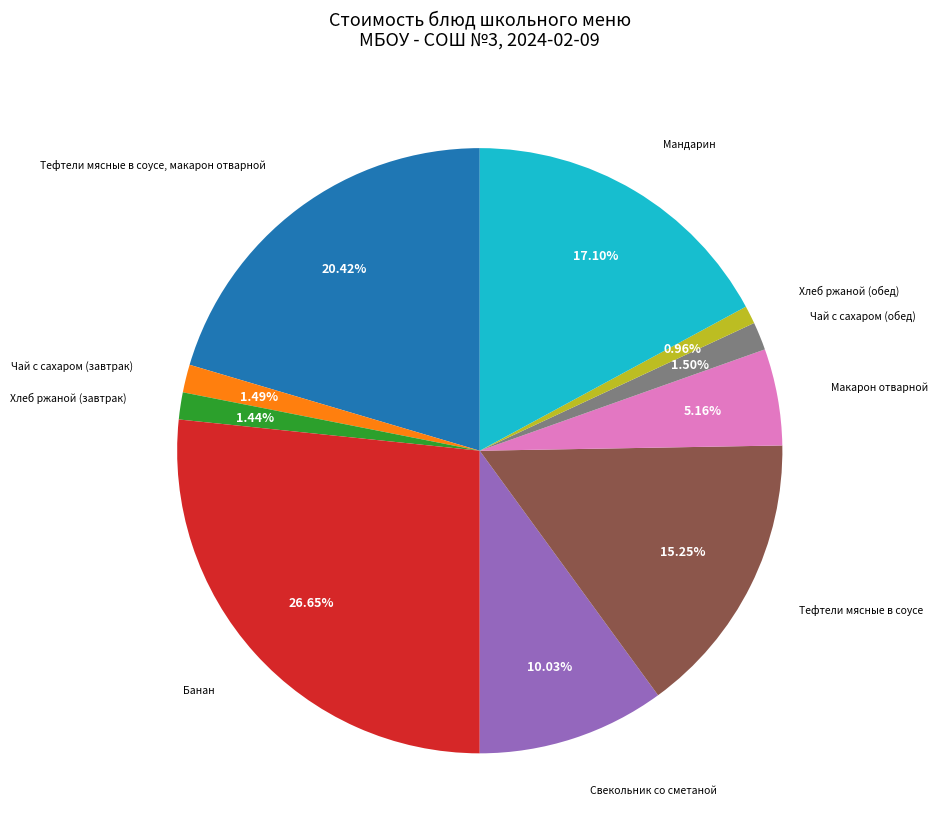

Rank the categories by value from highest to lowest.

Банан, Тефтели мясные в соусе, макарон отварной, Мандарин, Тефтели мясные в соусе, Свекольник со сметаной, Макарон отварной, Чай с сахаром (обед), Чай с сахаром (завтрак), Хлеб ржаной (завтрак), Хлеб ржаной (обед)